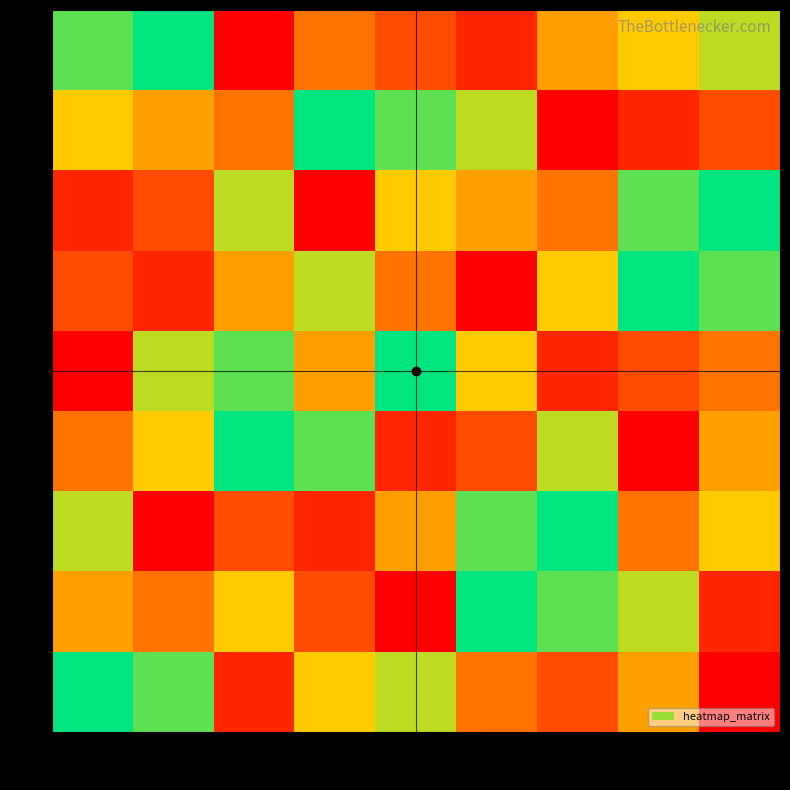

Reading right to left, what are all the values shown in this chart?

8: 7=7	6=6	5=5	2=2	3=3	4=4	1=1	8=9	9=8
6: 7=3	6=2	5=1	2=7	3=8	4=9	1=4	8=5	9=6
2: 7=9	6=8	5=4	2=5	3=6	4=1	1=7	8=3	9=2
3: 7=8	6=9	5=6	2=1	3=4	4=7	1=5	8=2	9=3
1: 7=4	6=3	5=2	2=6	3=9	4=5	1=8	8=7	9=1
4: 7=5	6=1	5=7	2=3	3=2	4=8	1=9	8=6	9=4
7: 7=6	6=4	5=9	2=8	3=5	4=2	1=3	8=1	9=7
5: 7=2	6=7	5=8	2=9	3=1	4=3	1=6	8=4	9=5
9: 7=1	6=5	5=3	2=4	3=7	4=6	1=2	8=8	9=9